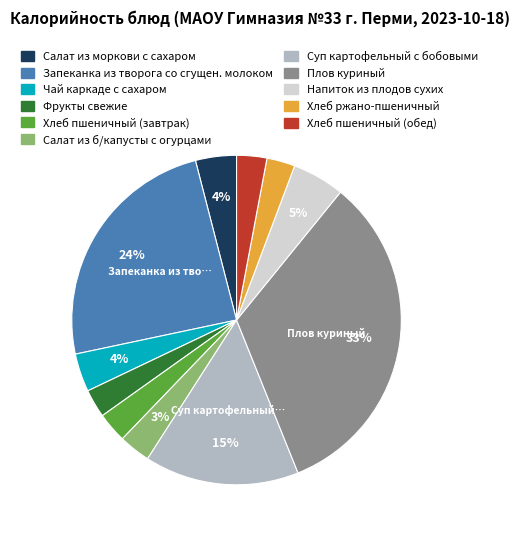

The Запеканка из творога со сгущен. молоком slice represents 13% of the pie. True or false?

False